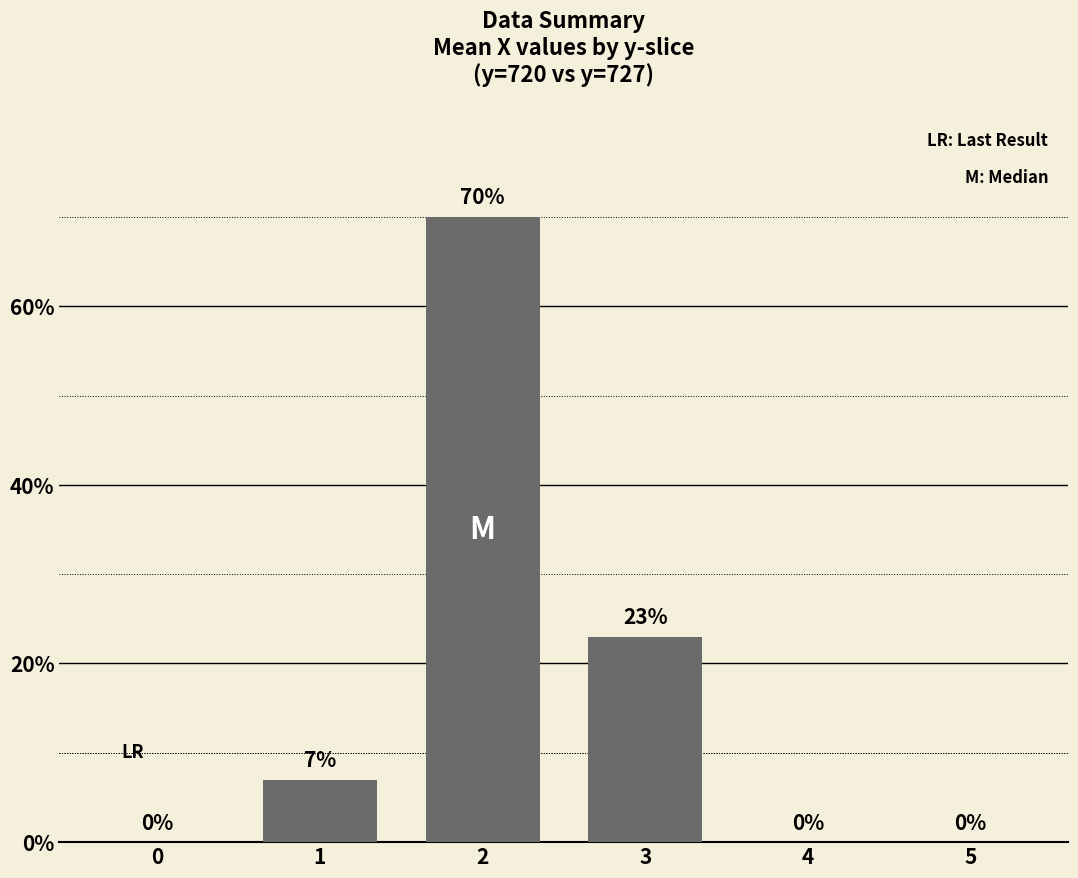

How many positive values are there?

3